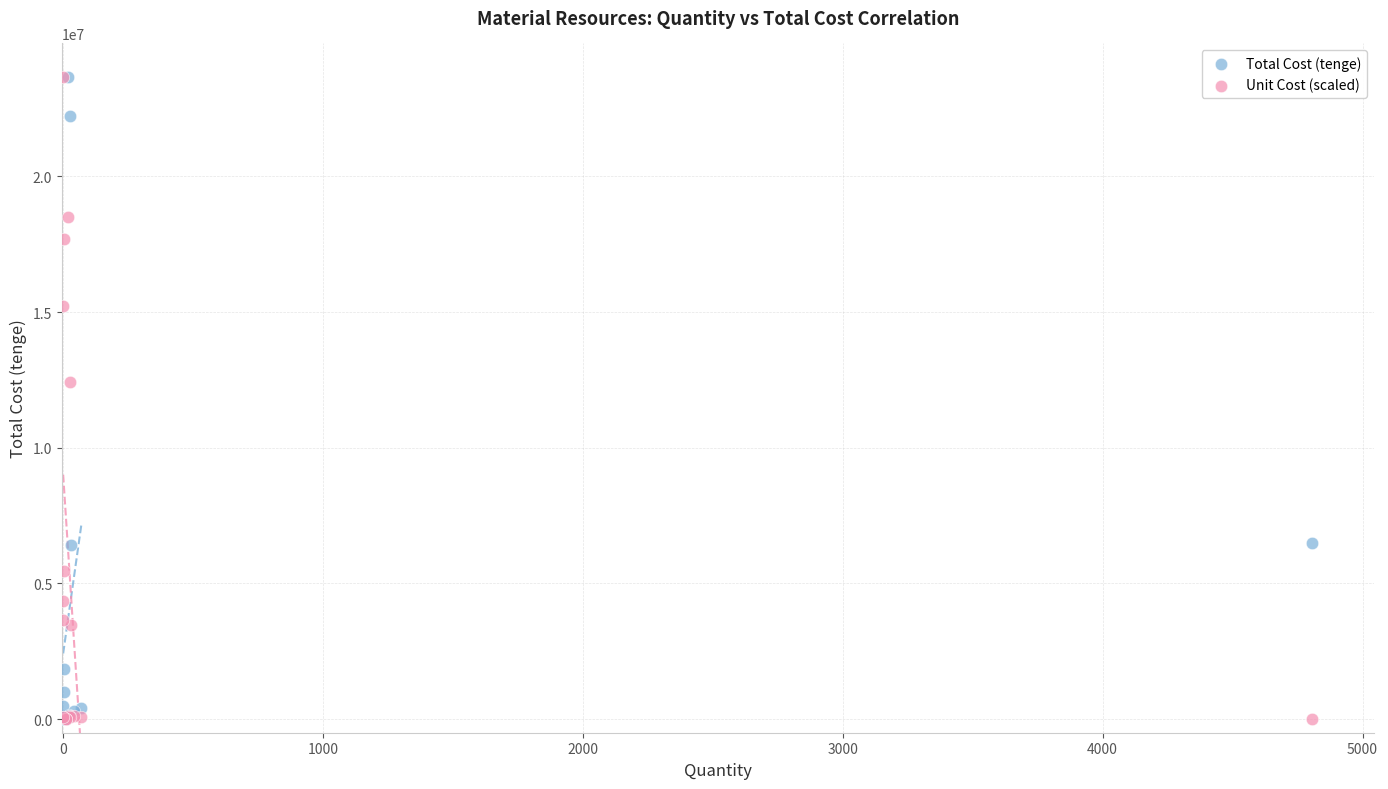

Across all series, what Y value is closest to 11824316?

12424350.2